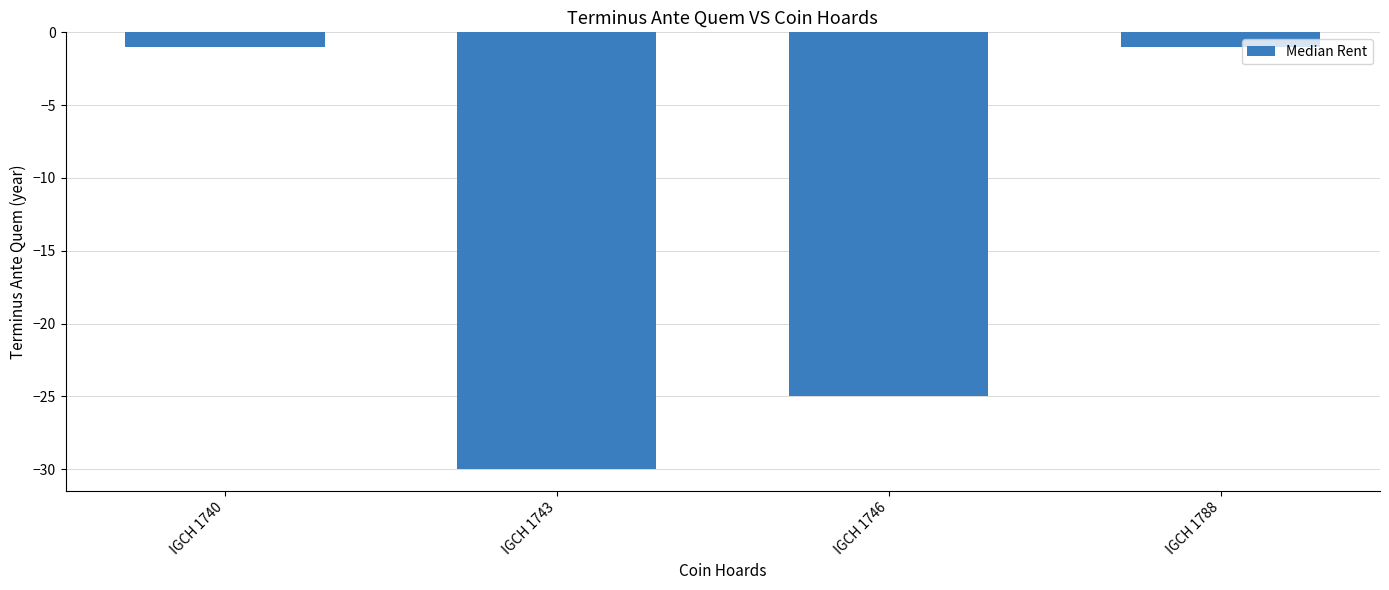

Reading left to right, what are all the values shown in this chart?

-1	-30	-25	-1